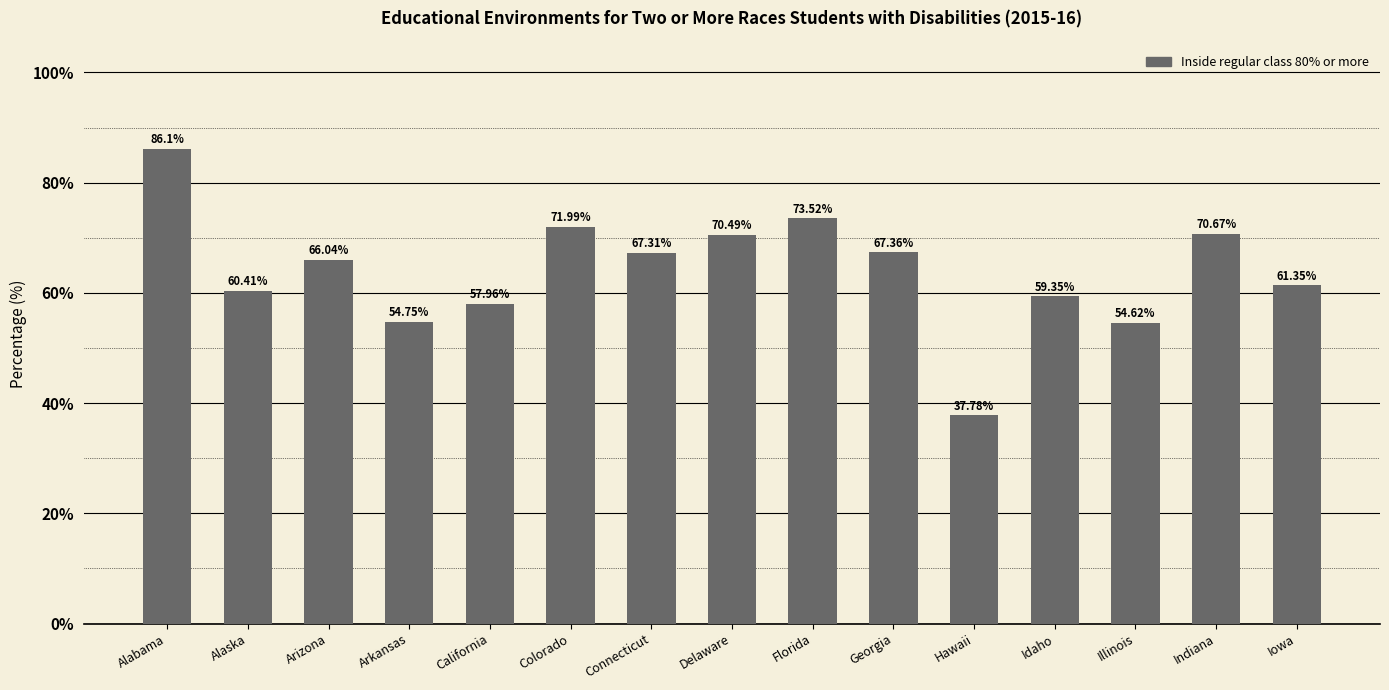

What is the difference between the maximum and second lowest values?

31.5